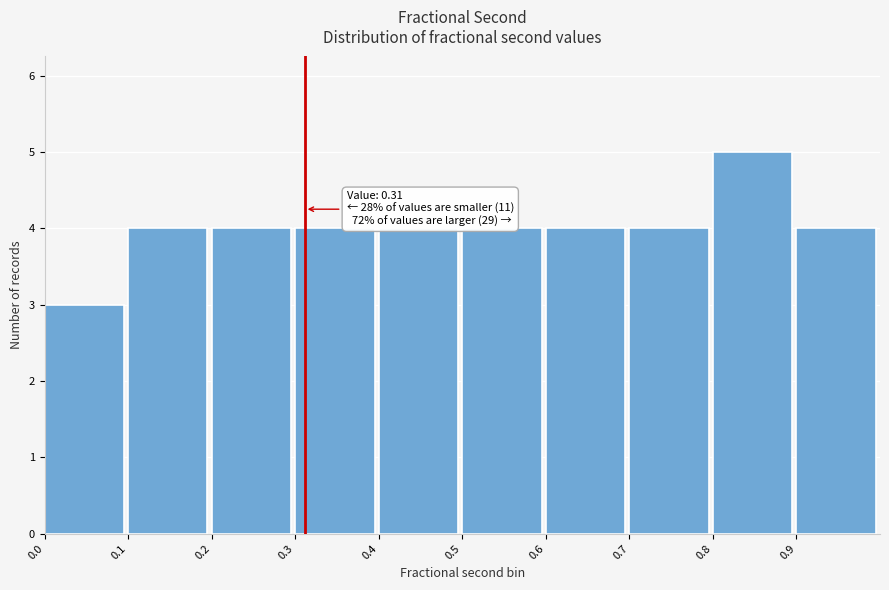

Which range on the x-axis has the tallest bar?

0.8 to 0.9